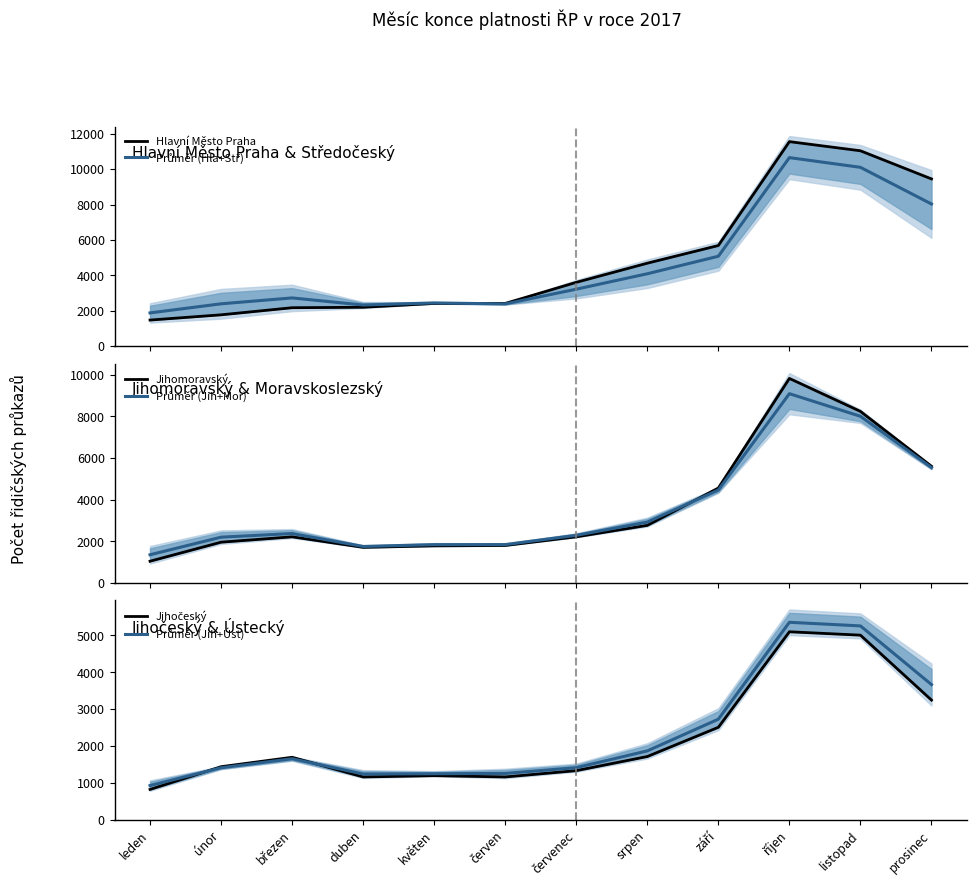

Which series has the widest spread of values?

Hlavní Město Praha